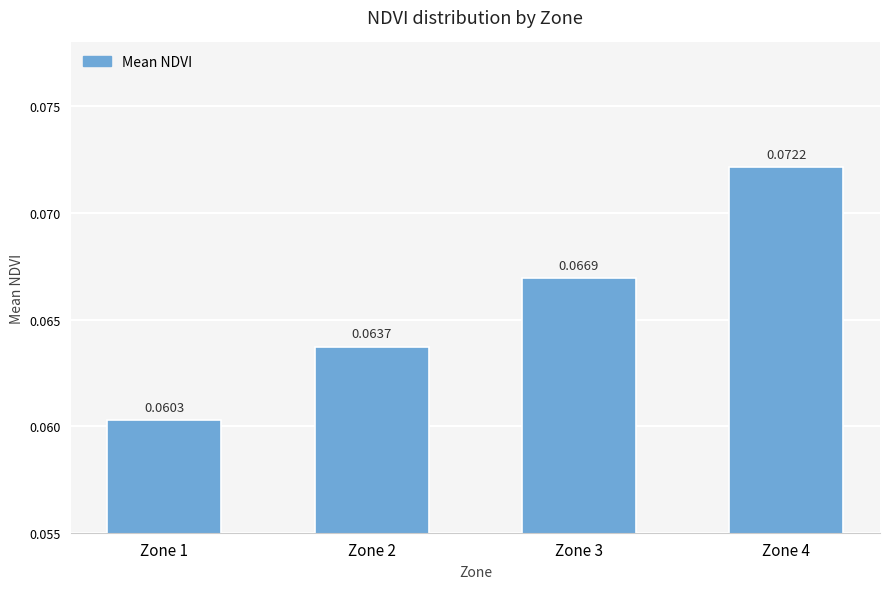

List the labels in order of value, largest first.

Zone 4, Zone 3, Zone 2, Zone 1